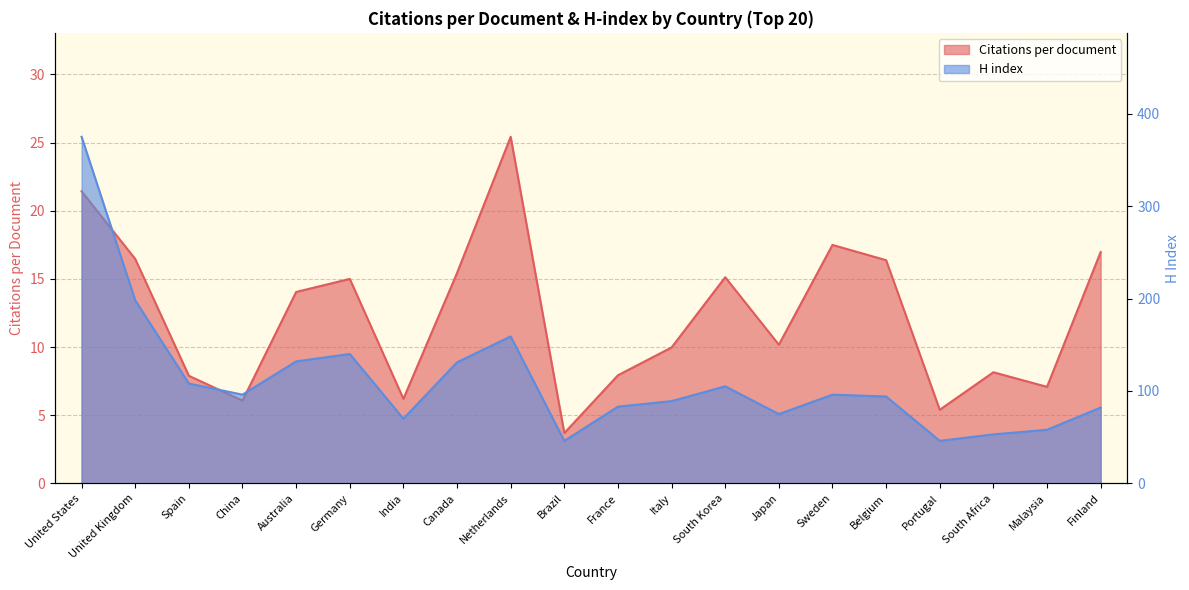

What position from the left is Canada?

8